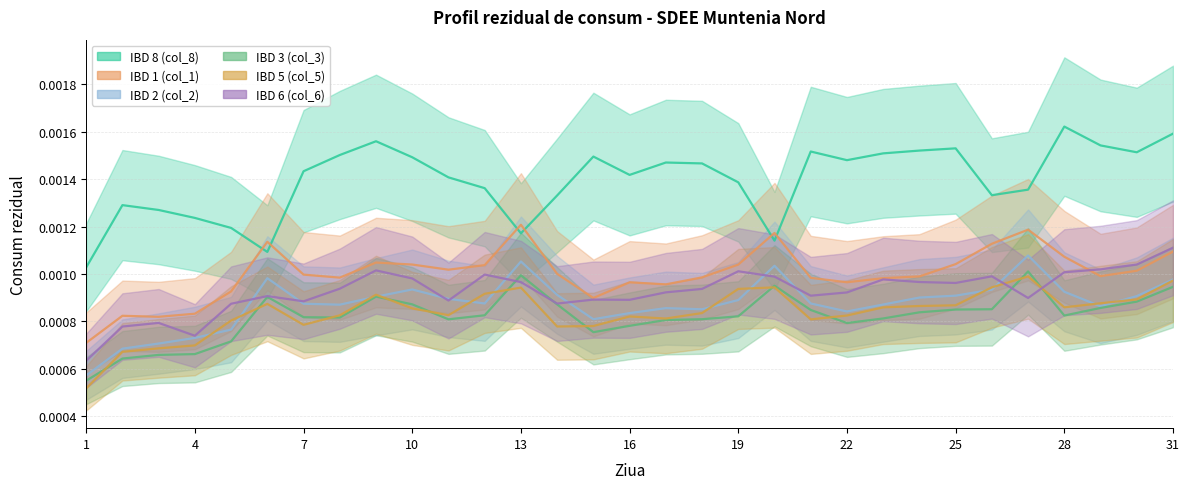

The col_5 series shows 0.0 at 15. True or false?

False